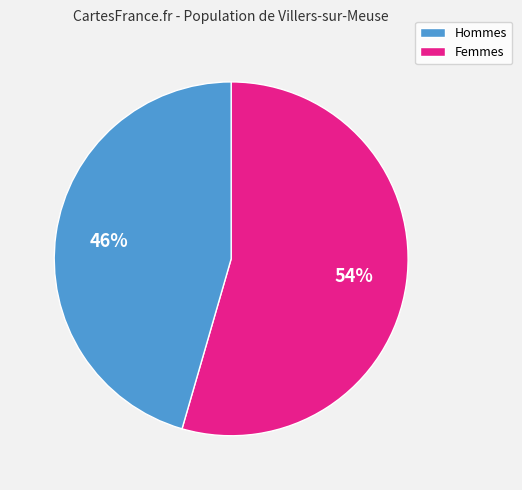

How many segments does this pie chart have?

2